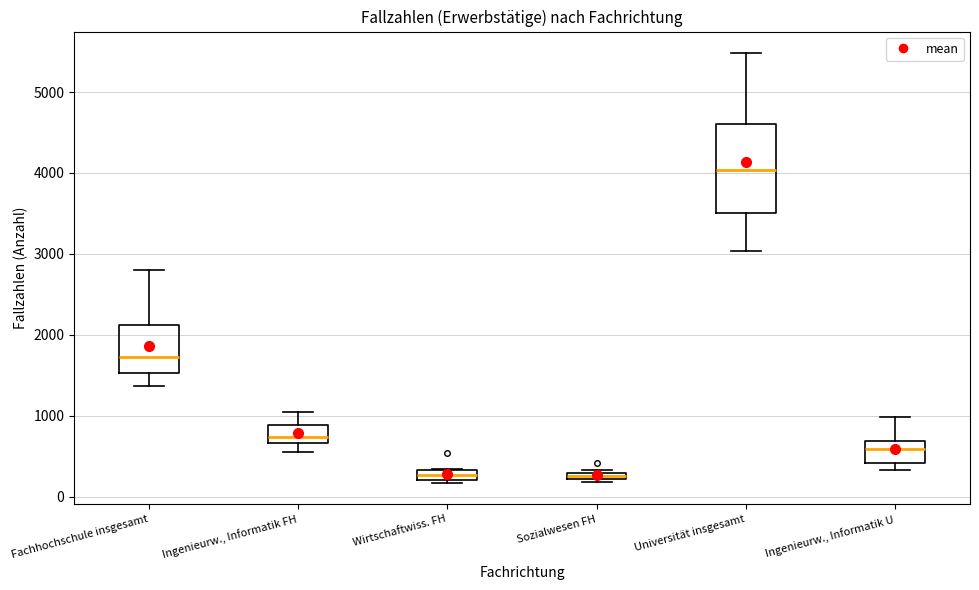

Which box is the tallest, from its lower edge to its upper edge?

Universität insgesamt